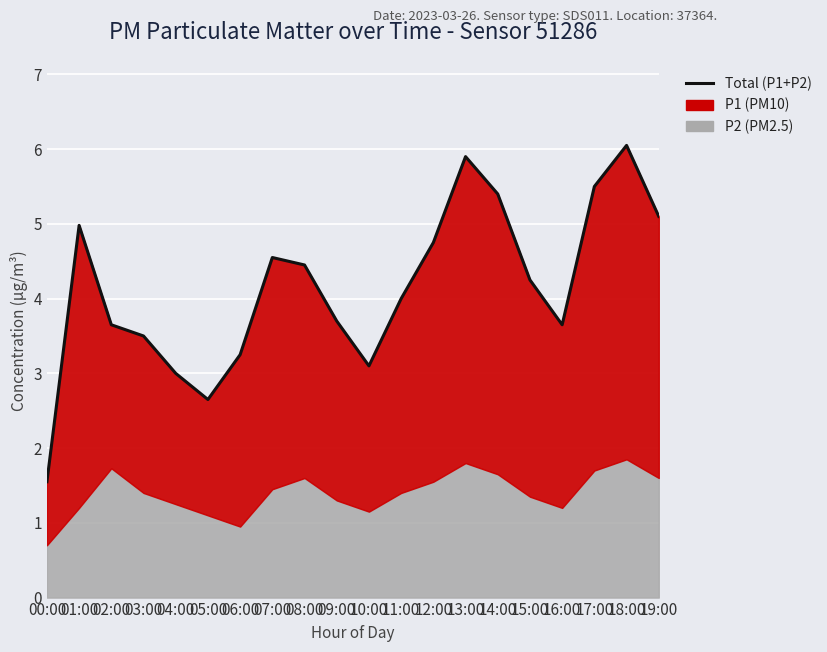

Rank the categories by value from lowest to highest.

00:00, 05:00, 04:00, 10:00, 06:00, 03:00, 02:00, 16:00, 09:00, 11:00, 15:00, 08:00, 07:00, 12:00, 01:00, 19:00, 14:00, 17:00, 13:00, 18:00